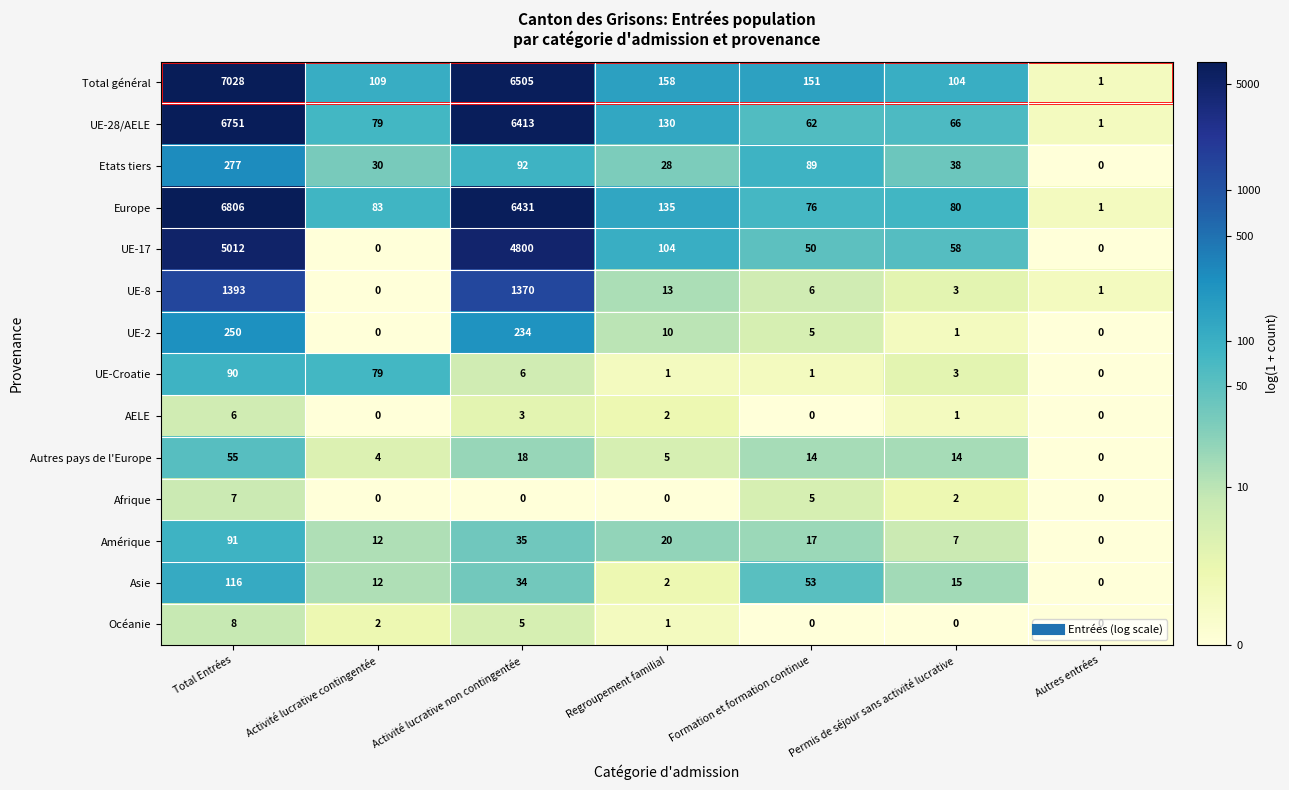

Is it true that Océanie equals 0 at Autres entrées?

True